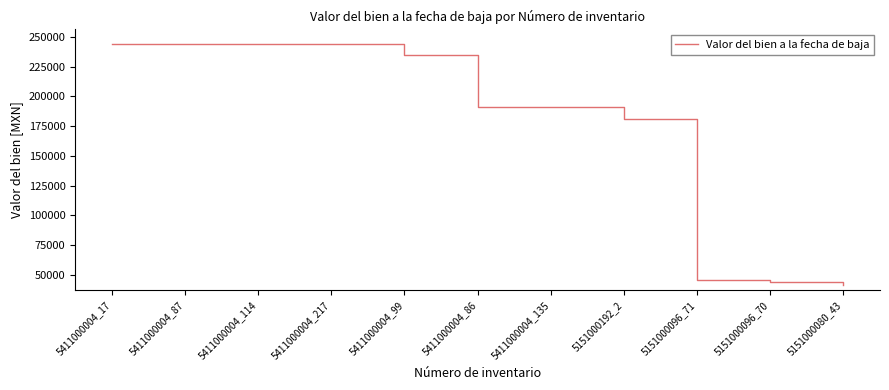

Is it true that the value at 5411000004_86 is 266526.5?

False